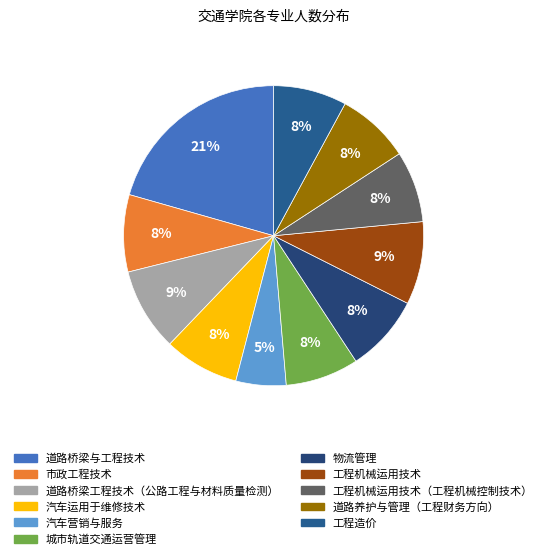

Is it true that 工程机械运用技术 is 2% of the pie?

False